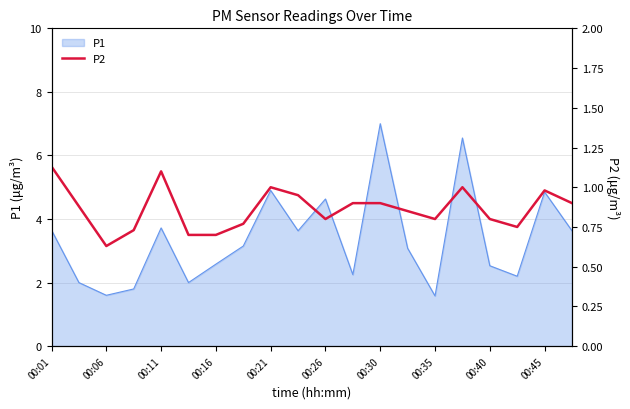

What is the difference between the second highest and minimum values?

0.5